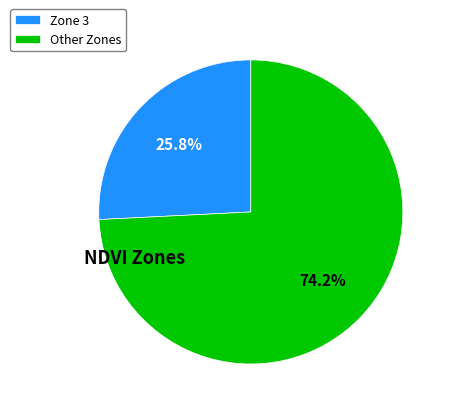

Is Zone 3 the majority of the pie?

No